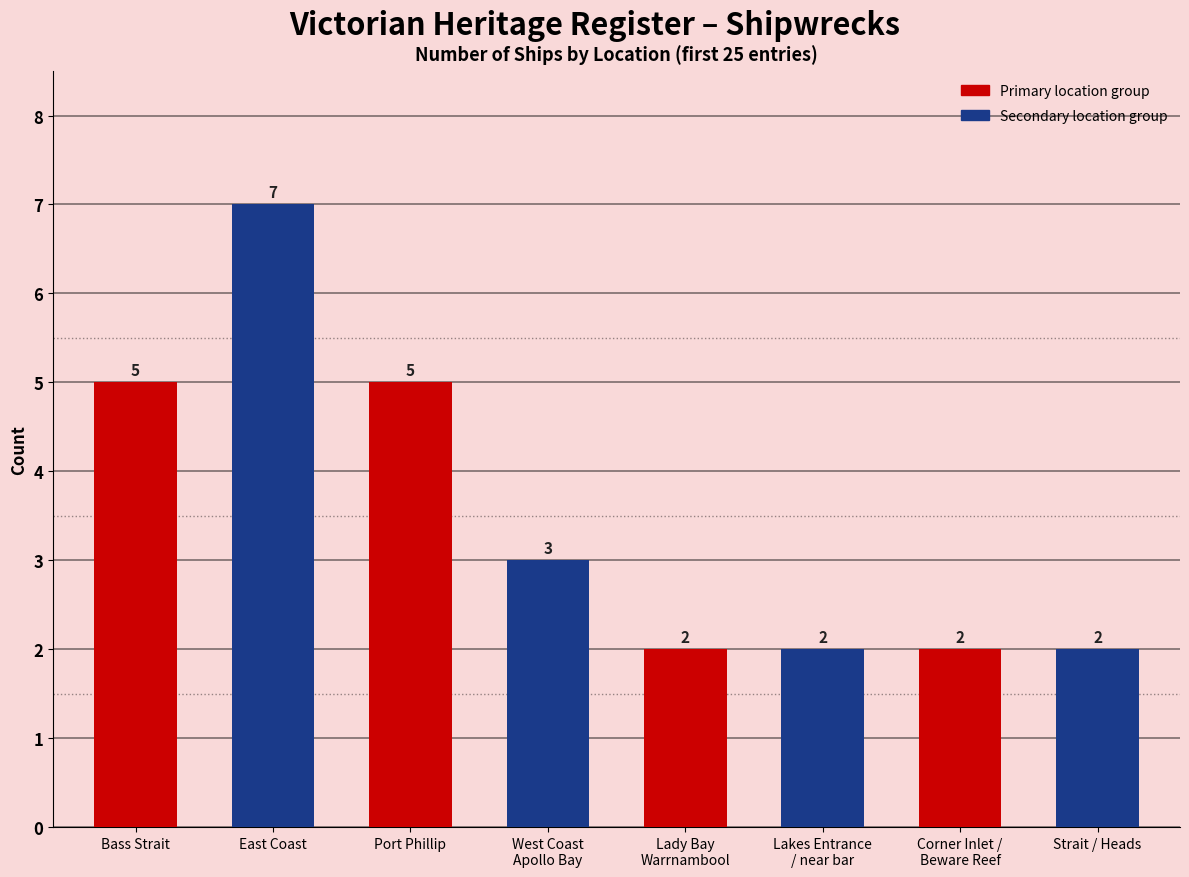

What is the average value?

4